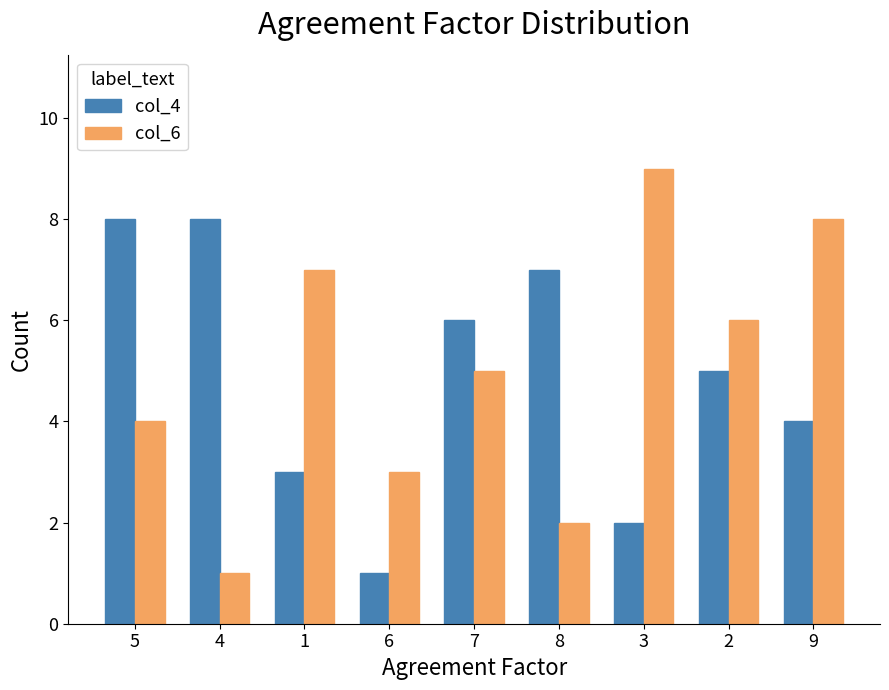

How many col_4 values are between 3 and 7?

5